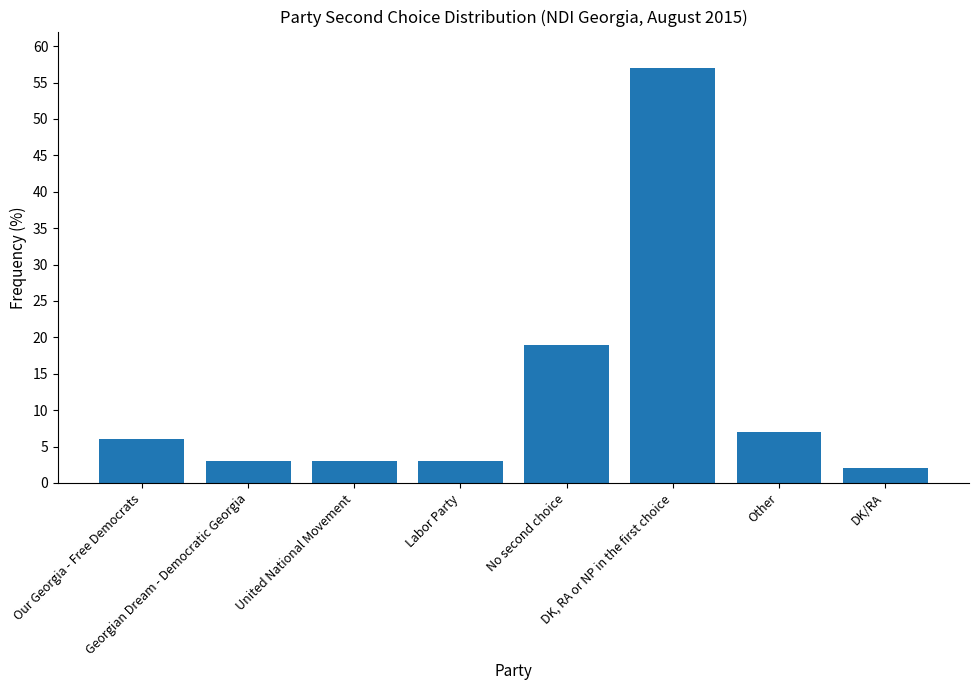

What is the change in value from DK, RA or NP in the first choice to Other?

-50